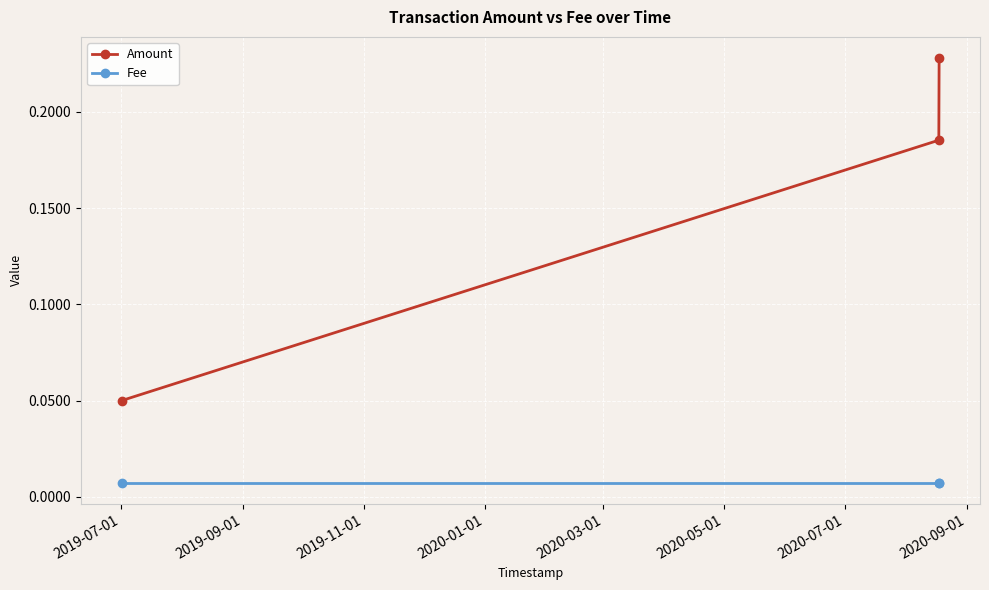

Which series has the largest range (max minus min)?

Amount